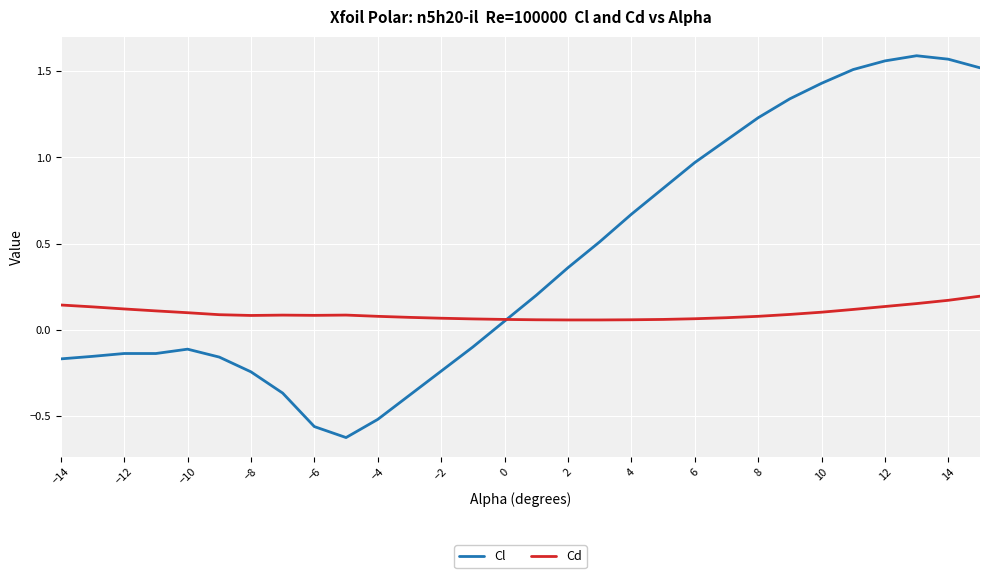

Which series has the largest total across all categories?

Cl